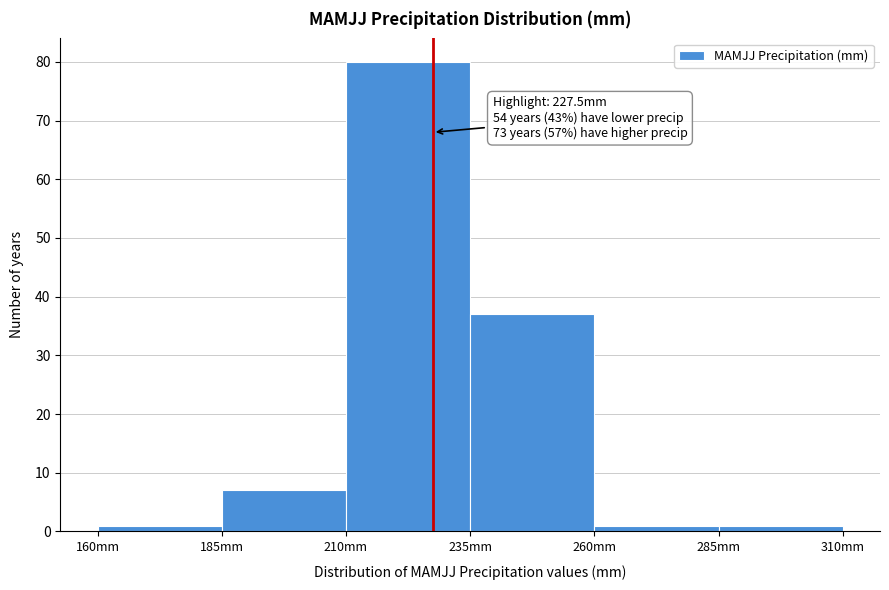

Which range on the x-axis has the tallest bar?

210 to 235